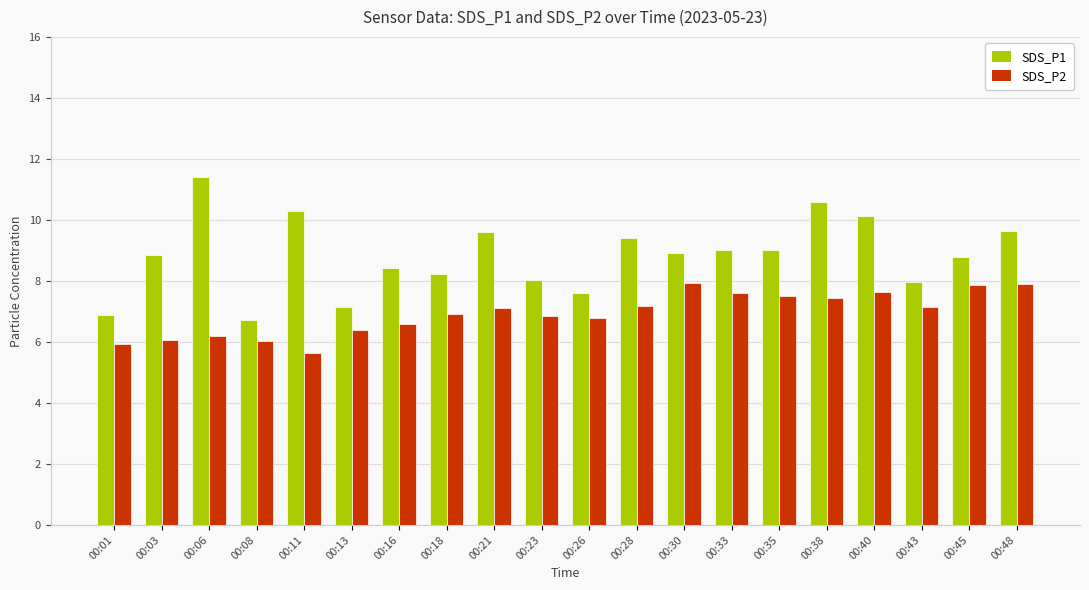

What is the value of the SDS_P1 bar at the 18th from the left?

8.0